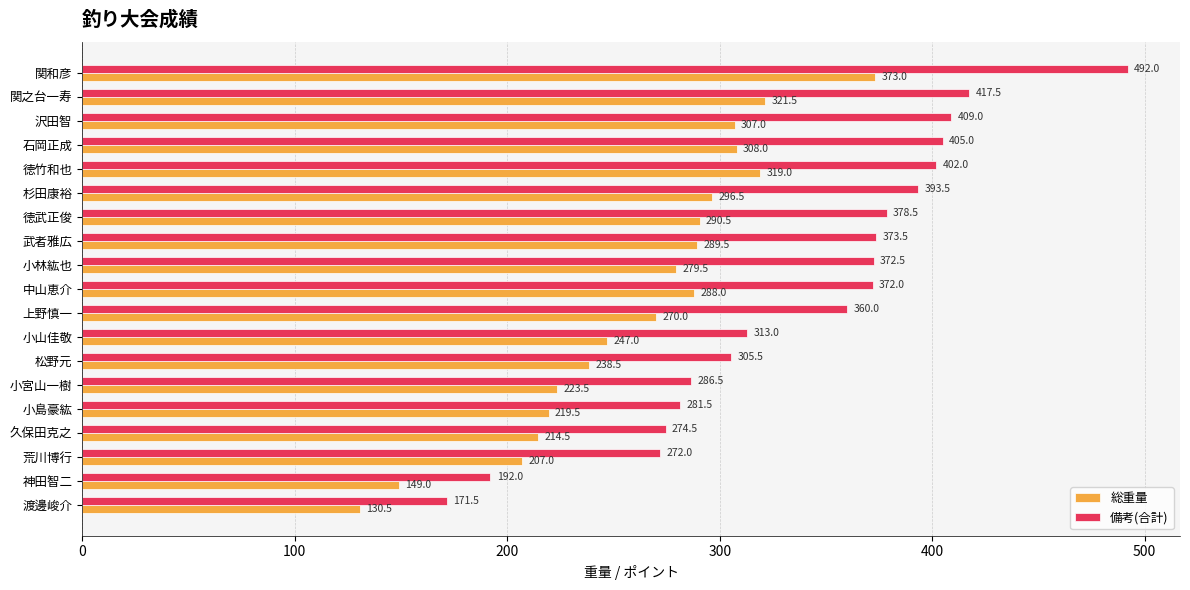

Where is 総重量 nearest to the value 251?

小山佳敬